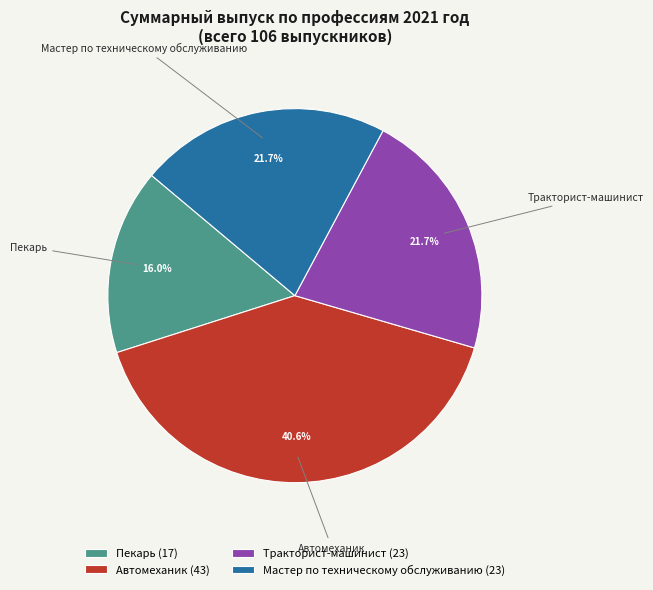

Which category has the biggest portion of the pie?

Автомеханик